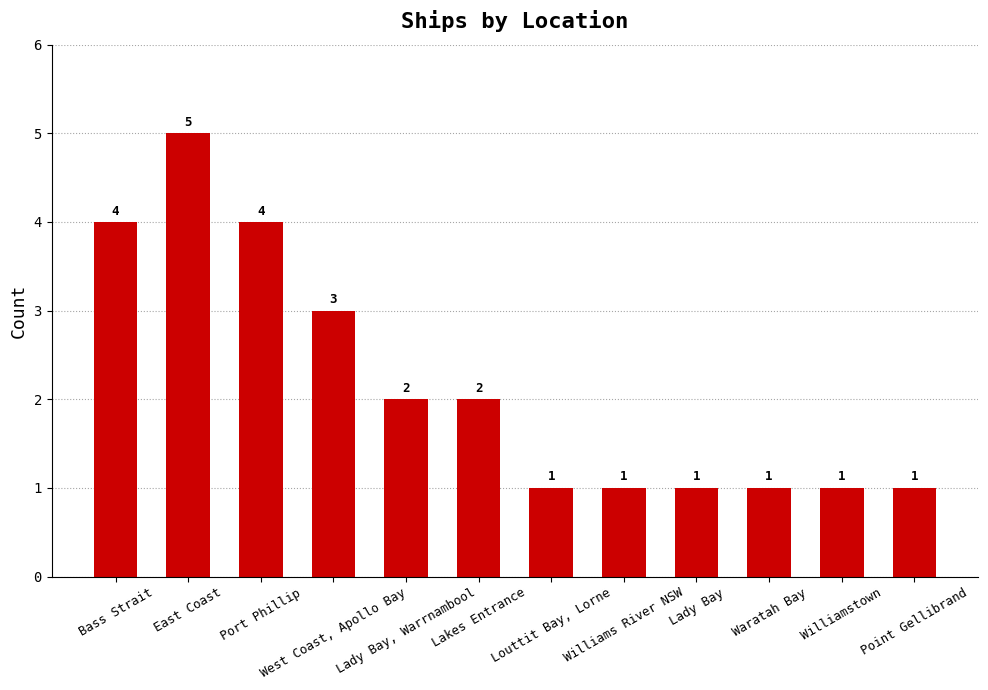

What is the value of the 10th bar from the left?

1